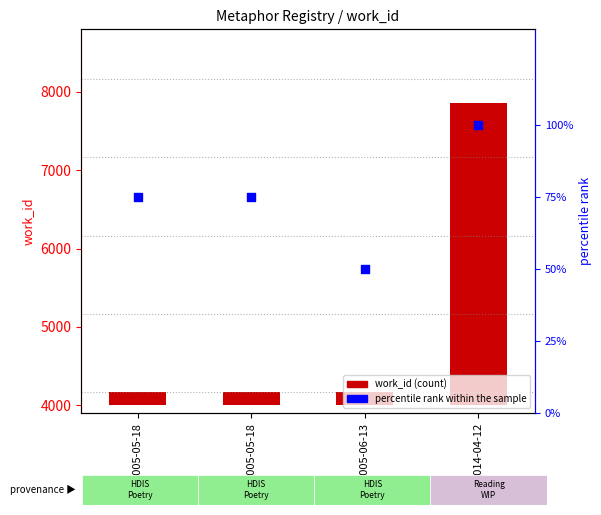

What is the total value across all series at 2005-06-13?

217